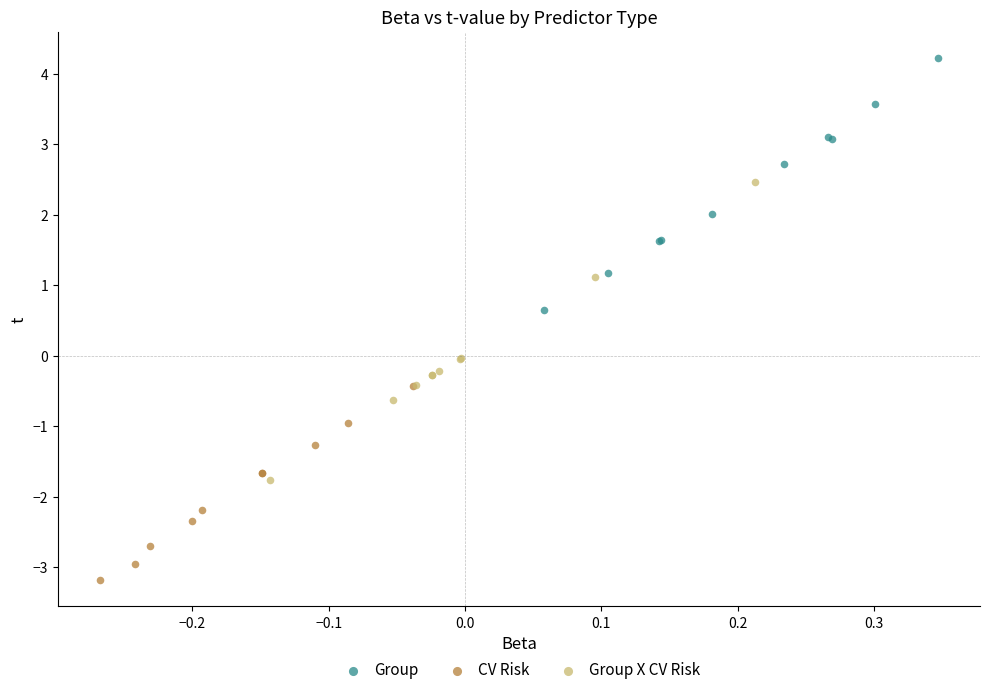

Which series has the widest spread of Y values?

Group X CV Risk